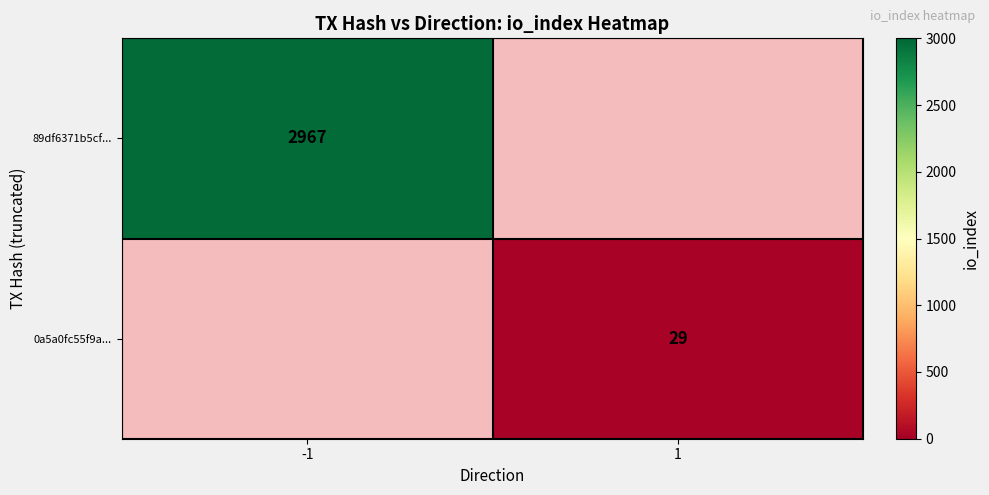

What is the greatest value displayed?

2967.0